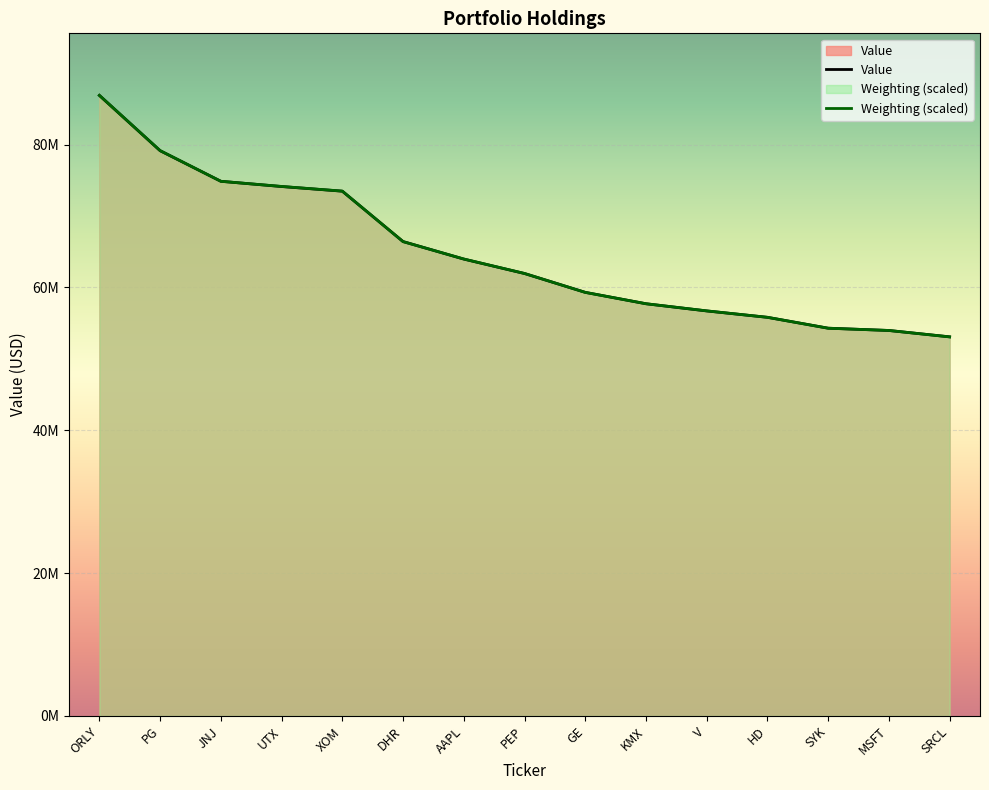

At which label is Weighting (scaled) closest to 69983407?

XOM